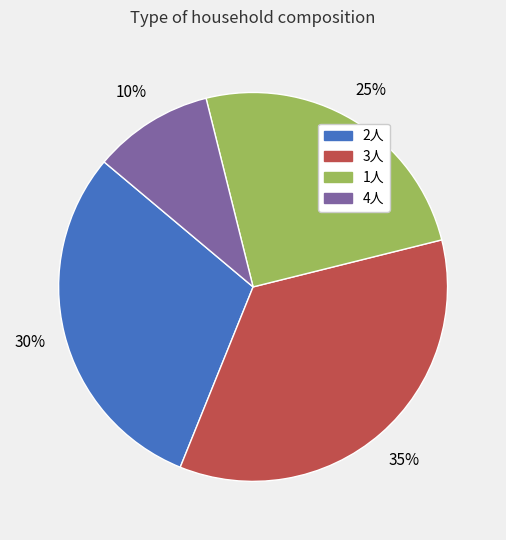

Approximately how many times larger is the value at 3人 compared to 1人?

1.4